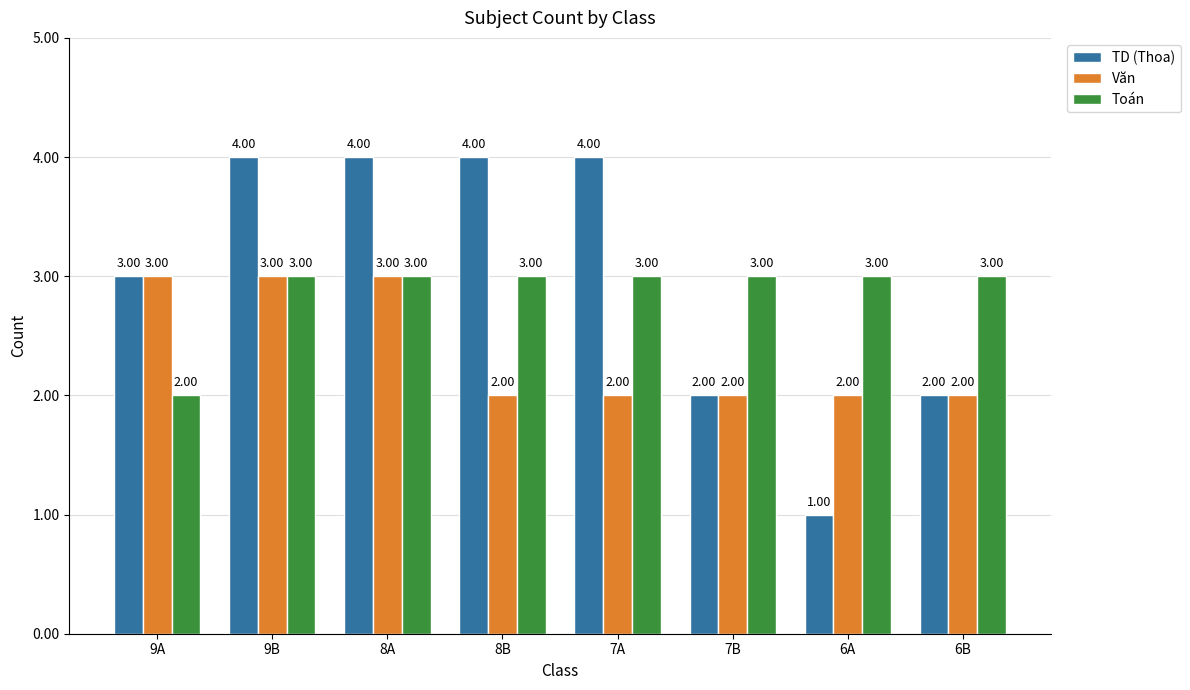

True or false: TD (Thoa) has a value of 1 at 8B.

False